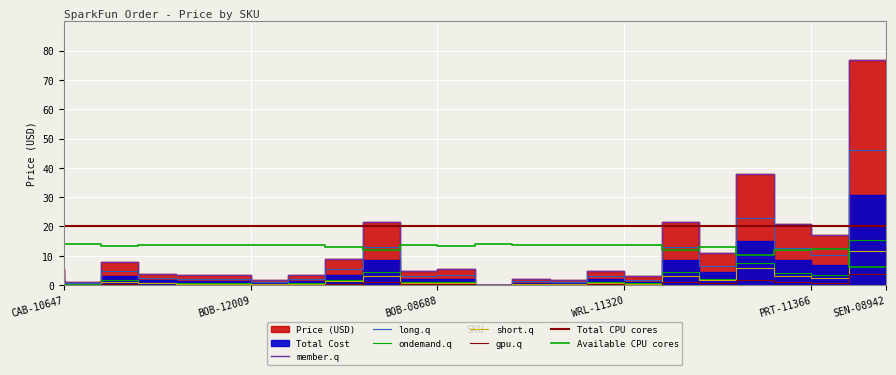

True or false: Price (USD) and Total Cost intersect in this chart.

False